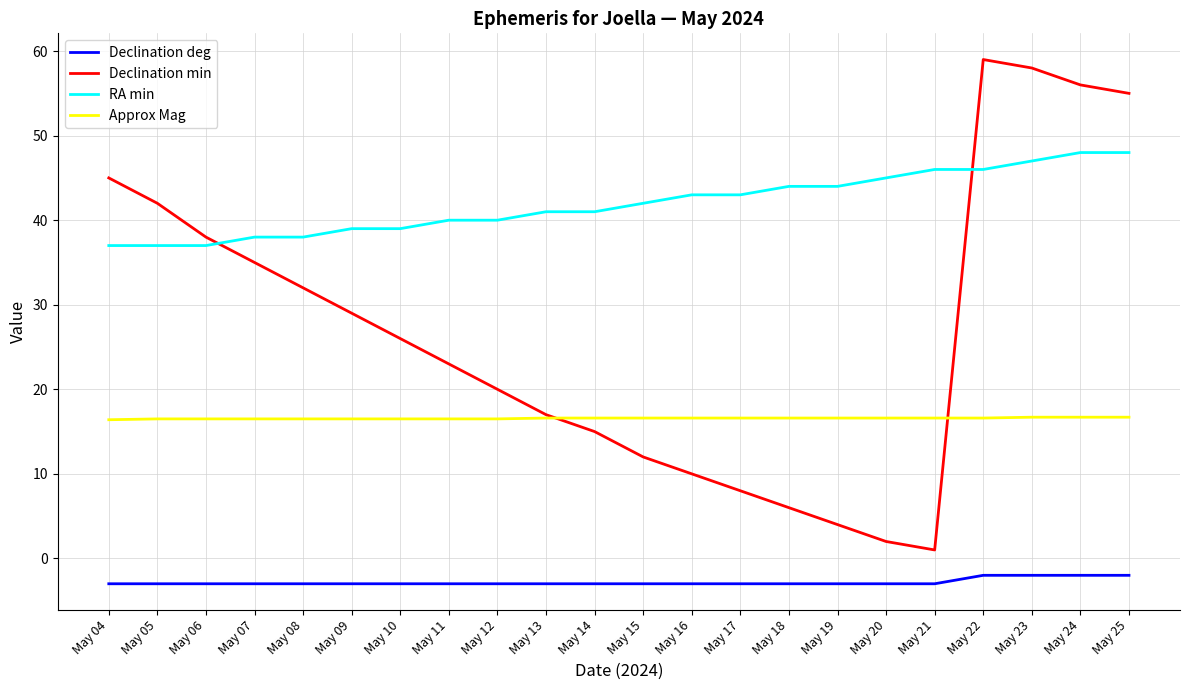

What is the maximum value for RA min?

48.0